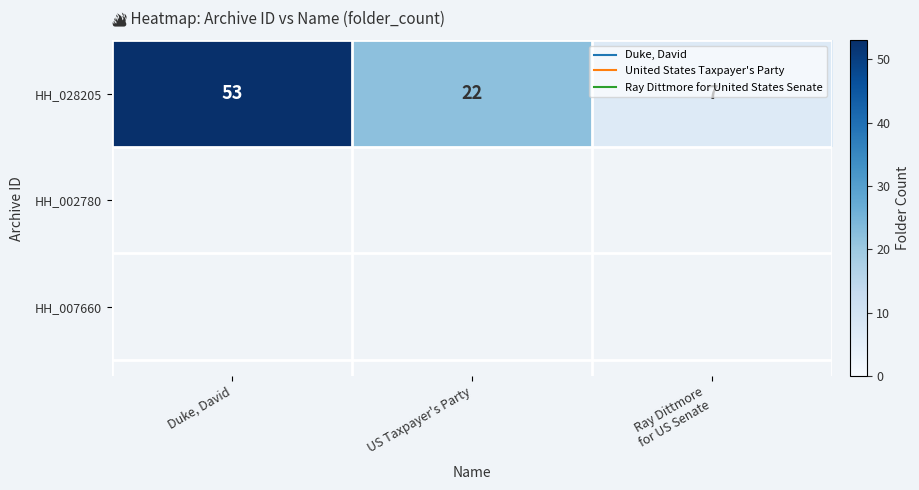

Where is the data nearest to the value 30?

US Taxpayer's Party